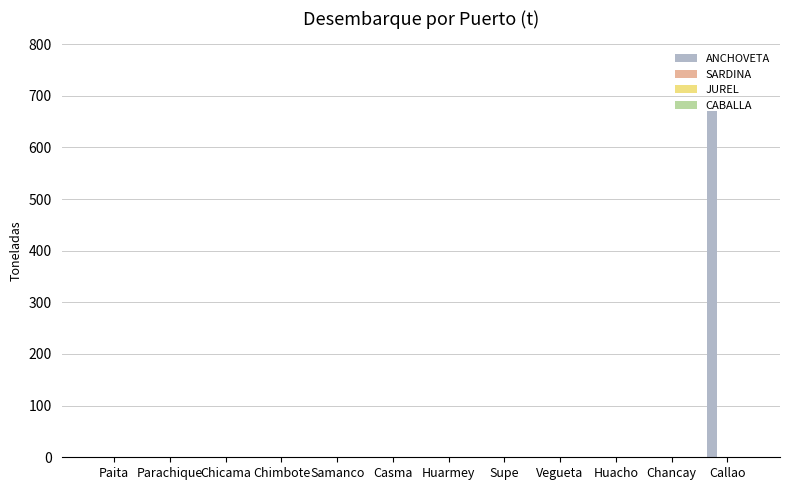

What is the sum of all values?

670